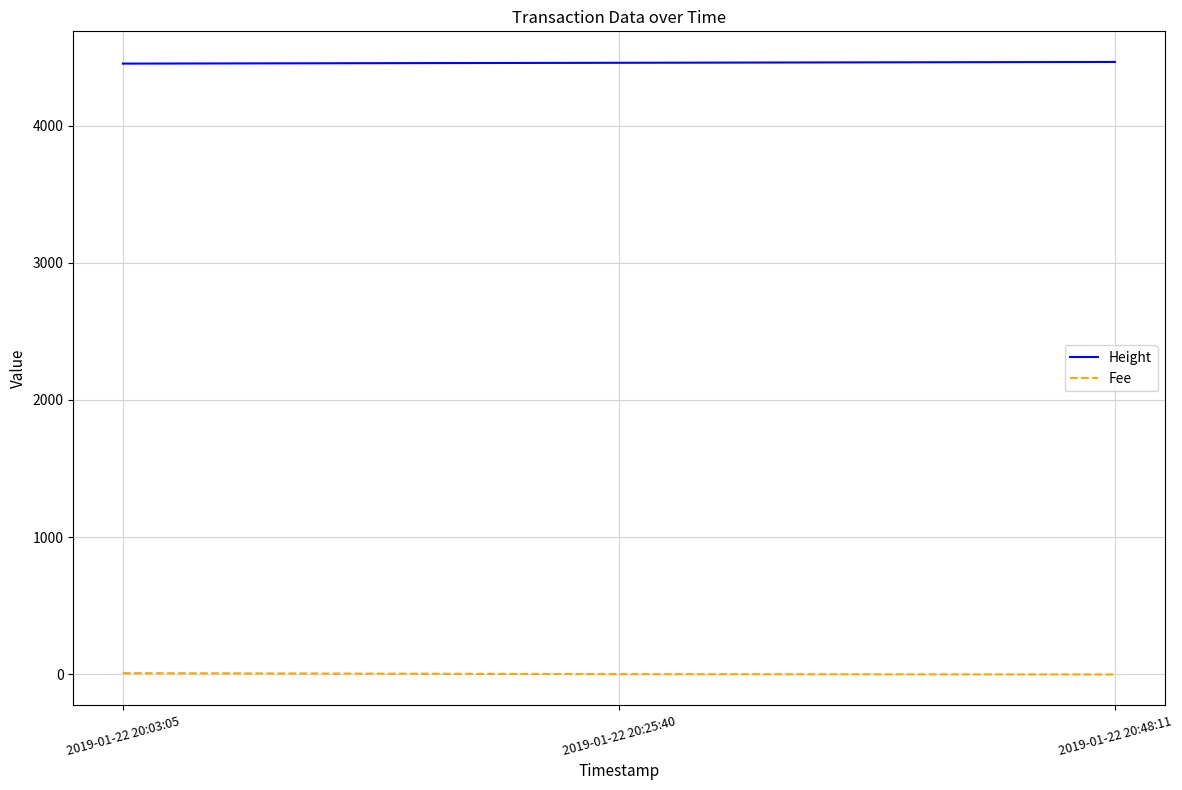

Where is Height nearest to the value 4457?

2019-01-22 20:25:40